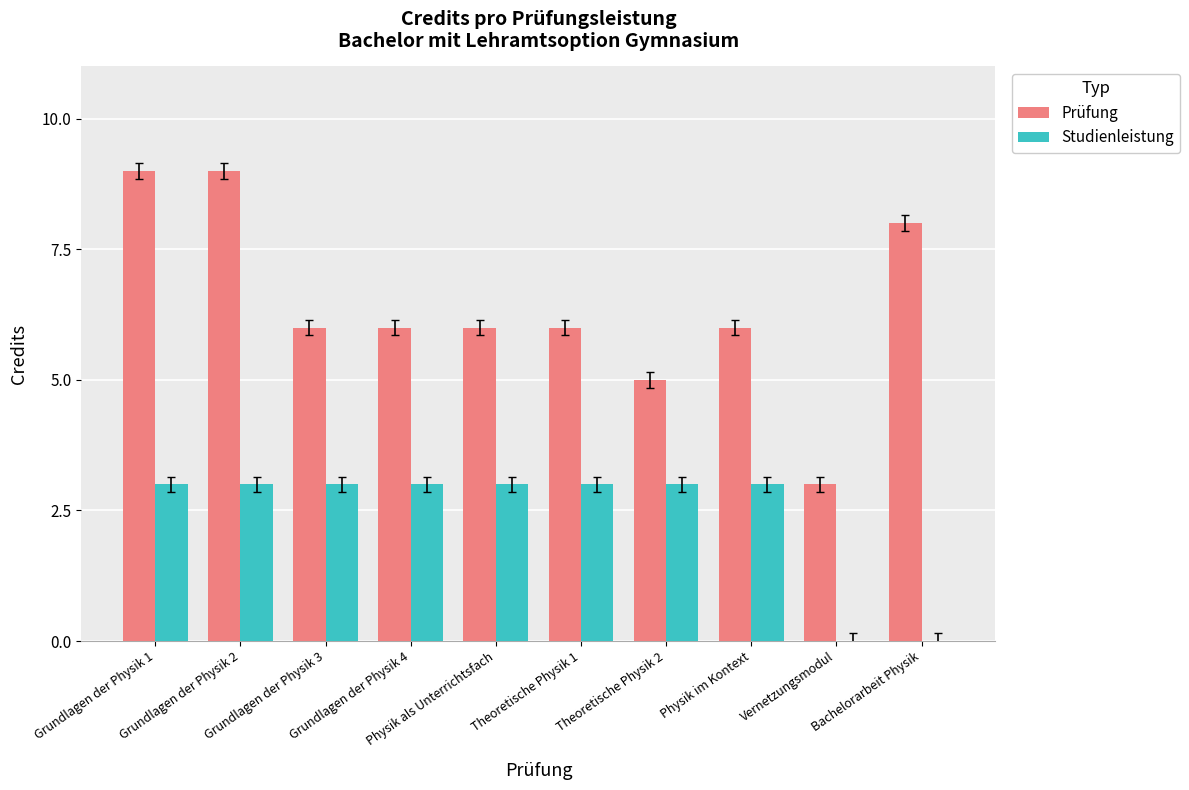

What is the highest value of the Studienleistung series?

3